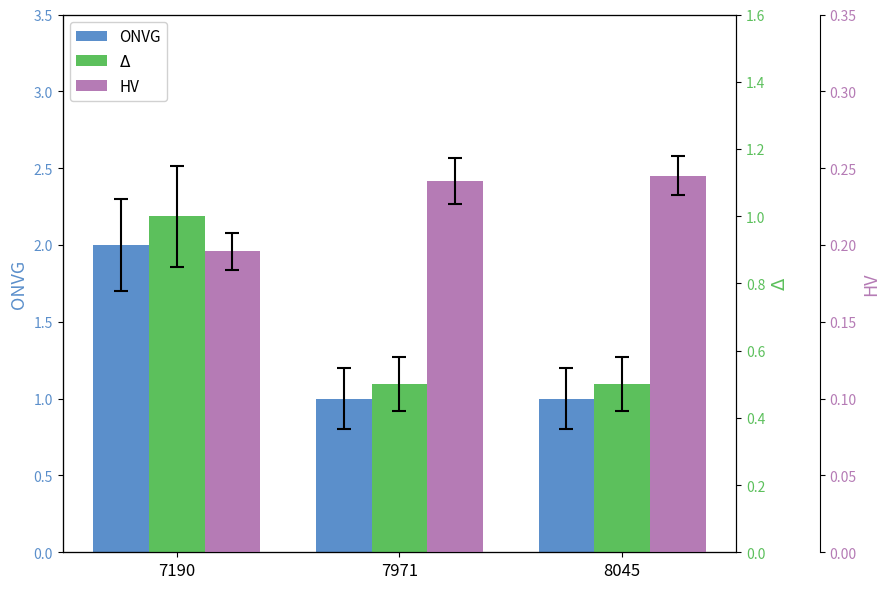

What are all the series names shown in the legend?

ONVG, $\Delta$, HV